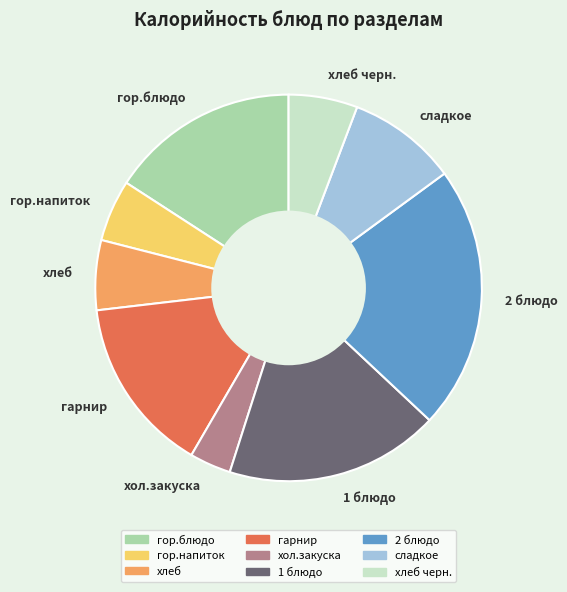

What is the smallest slice in the pie chart?

хол.закуска